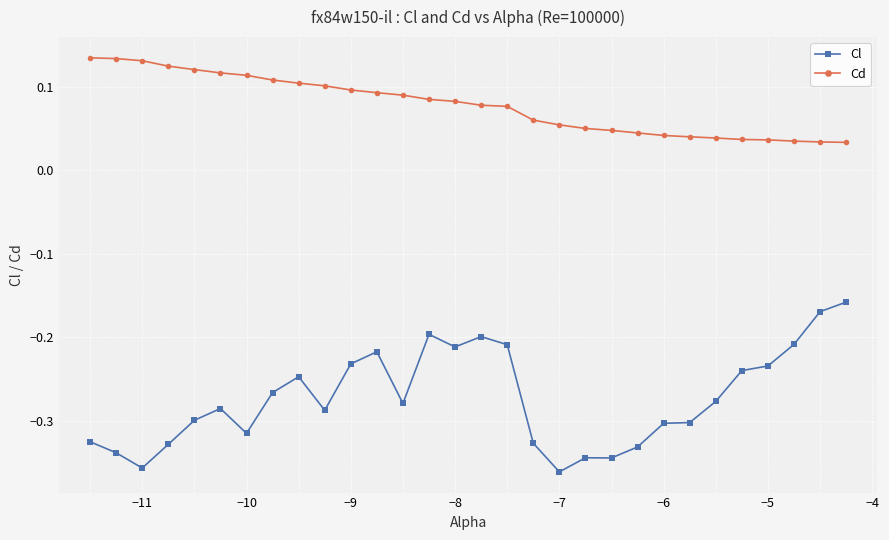

At how many categories does at least one series exceed 0?

30